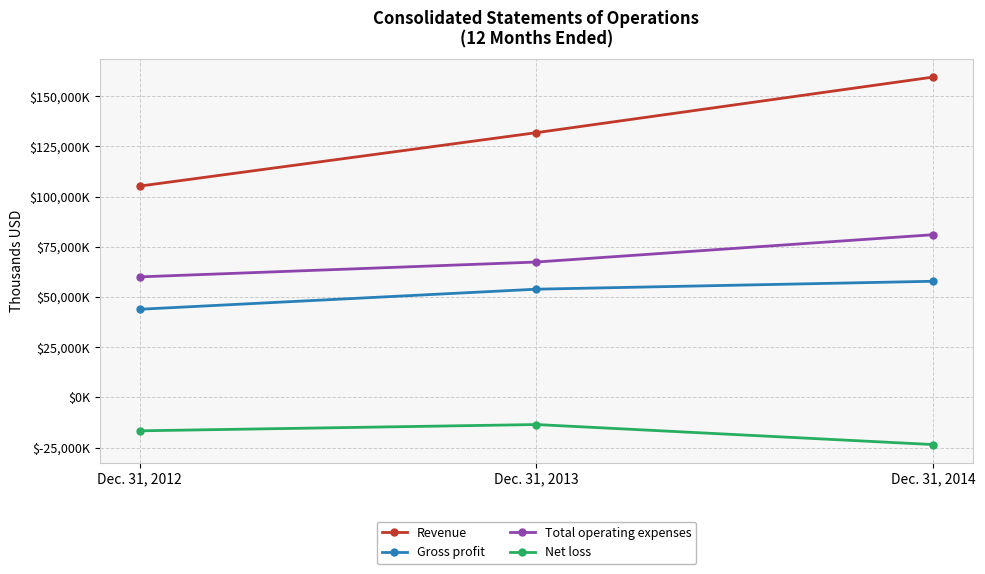

Rank the categories by Revenue value from lowest to highest.

Dec. 31, 2012, Dec. 31, 2013, Dec. 31, 2014